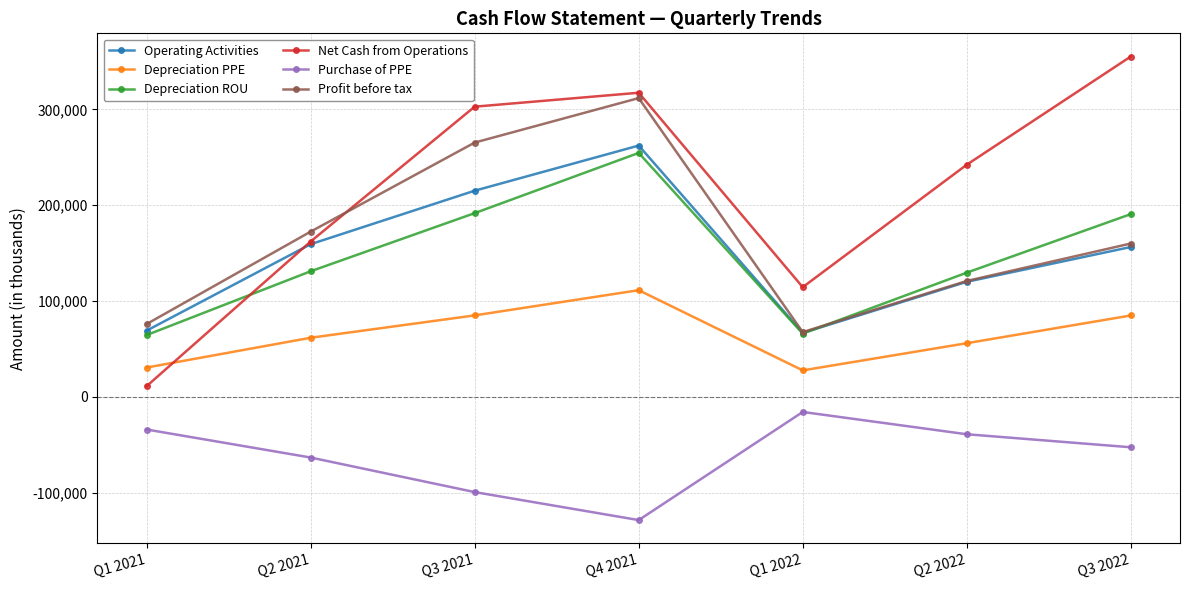

At which label does Depreciation ROU reach its peak?

Q4 2021